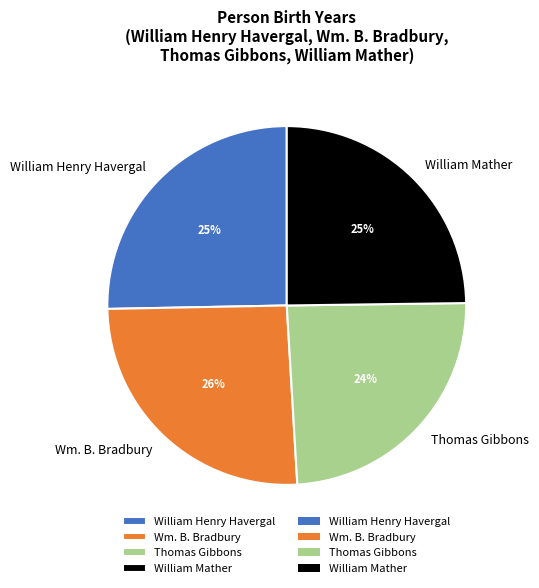

To the nearest percent, what portion does William Henry Havergal represent?

25%